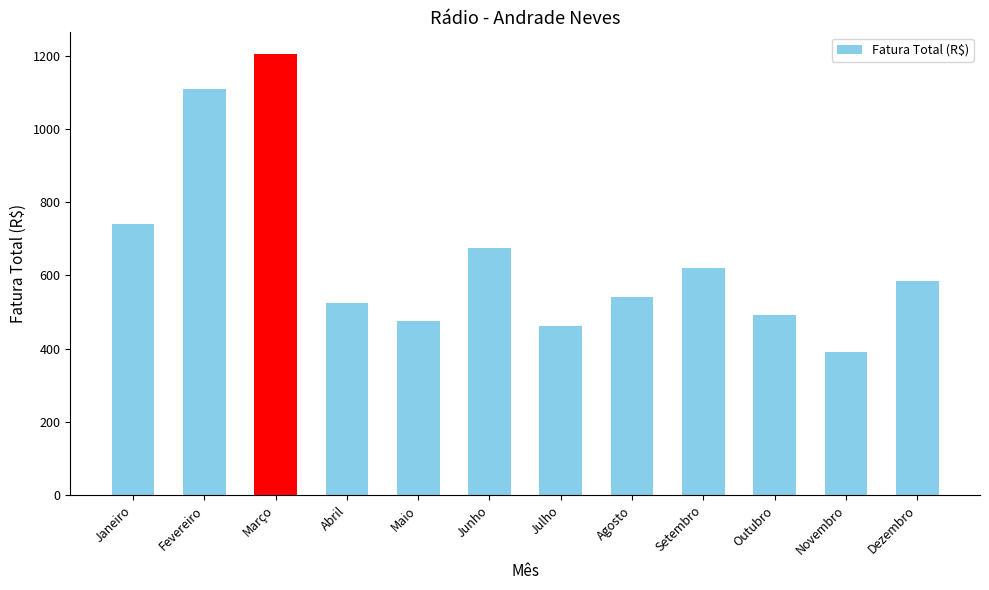

What is the maximum value shown in the chart?

1203.6